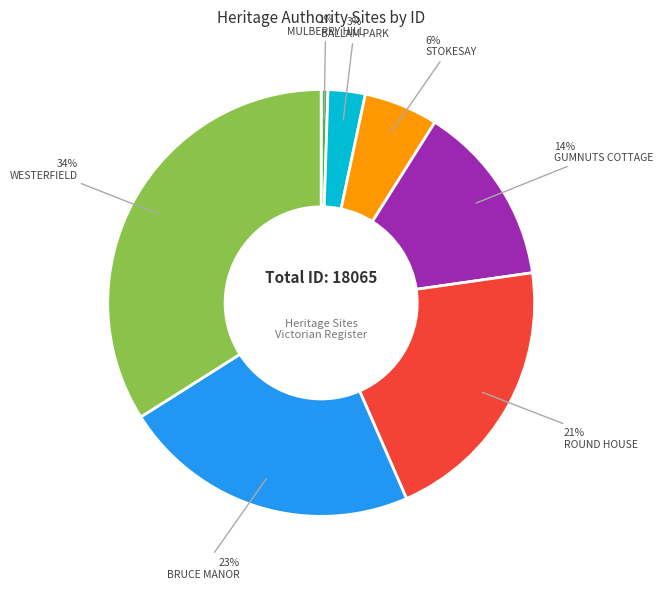

True or false: BALLAM PARK accounts for 3% of the total.

True